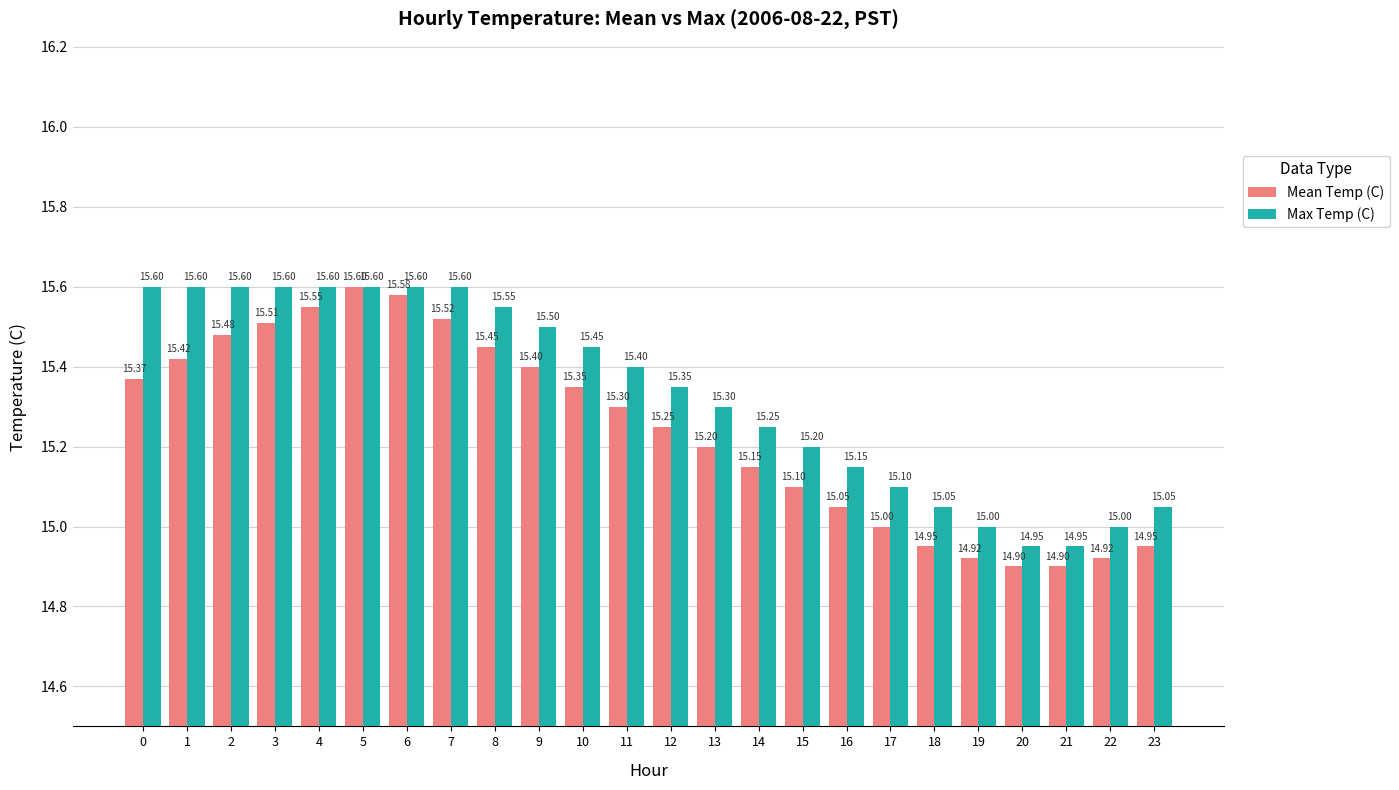

What is the value of the Mean Temp (C) bar at the 17th from the left?

15.1